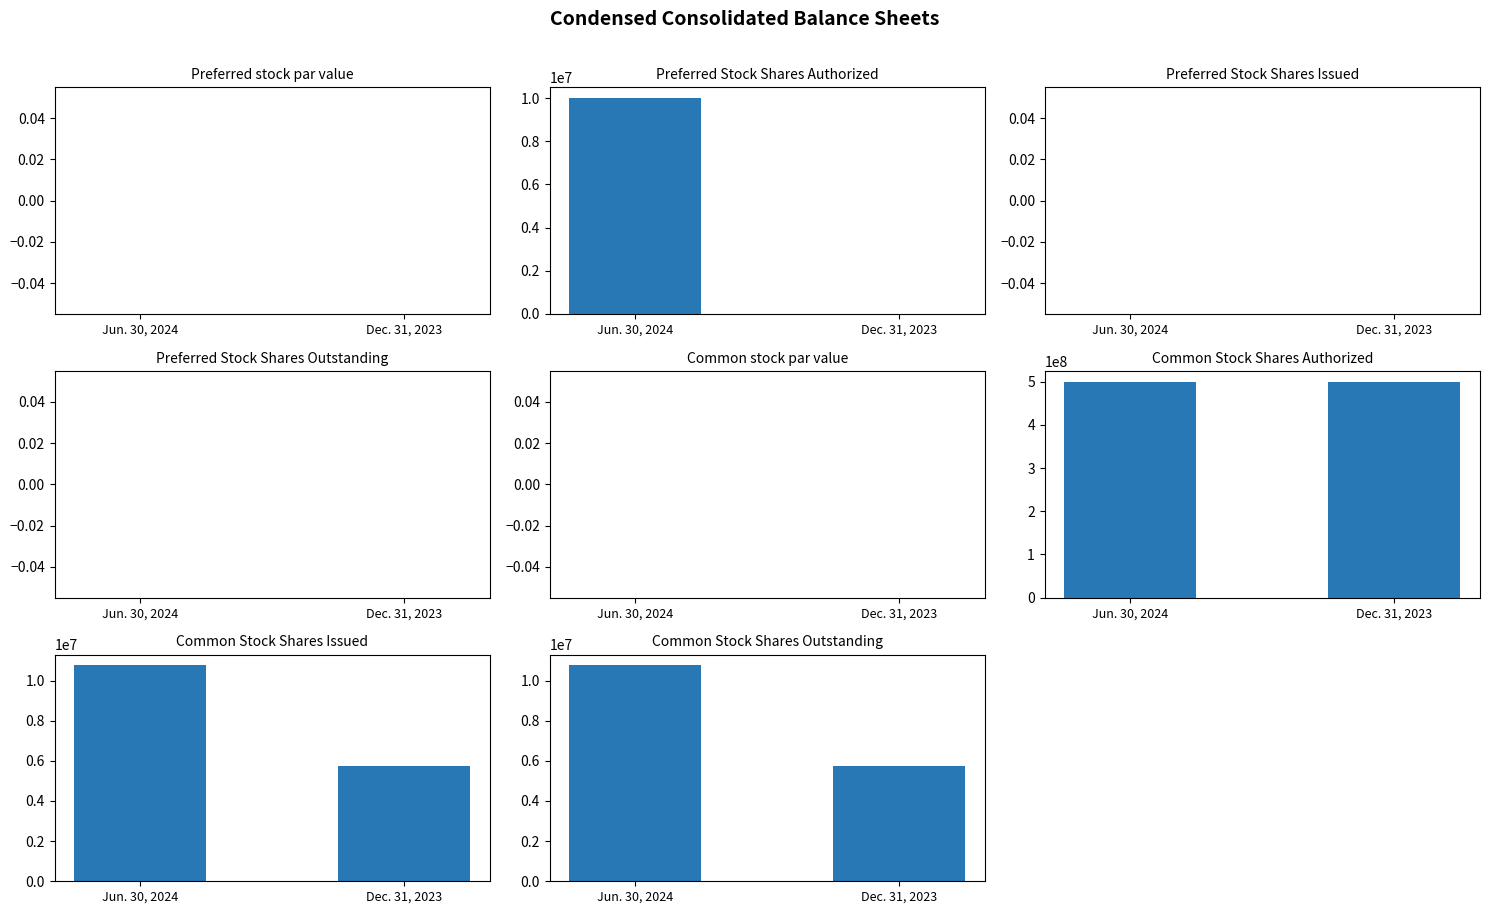

Between Preferred stock par value and Common Stock Shares Authorized, which is larger?

Common Stock Shares Authorized